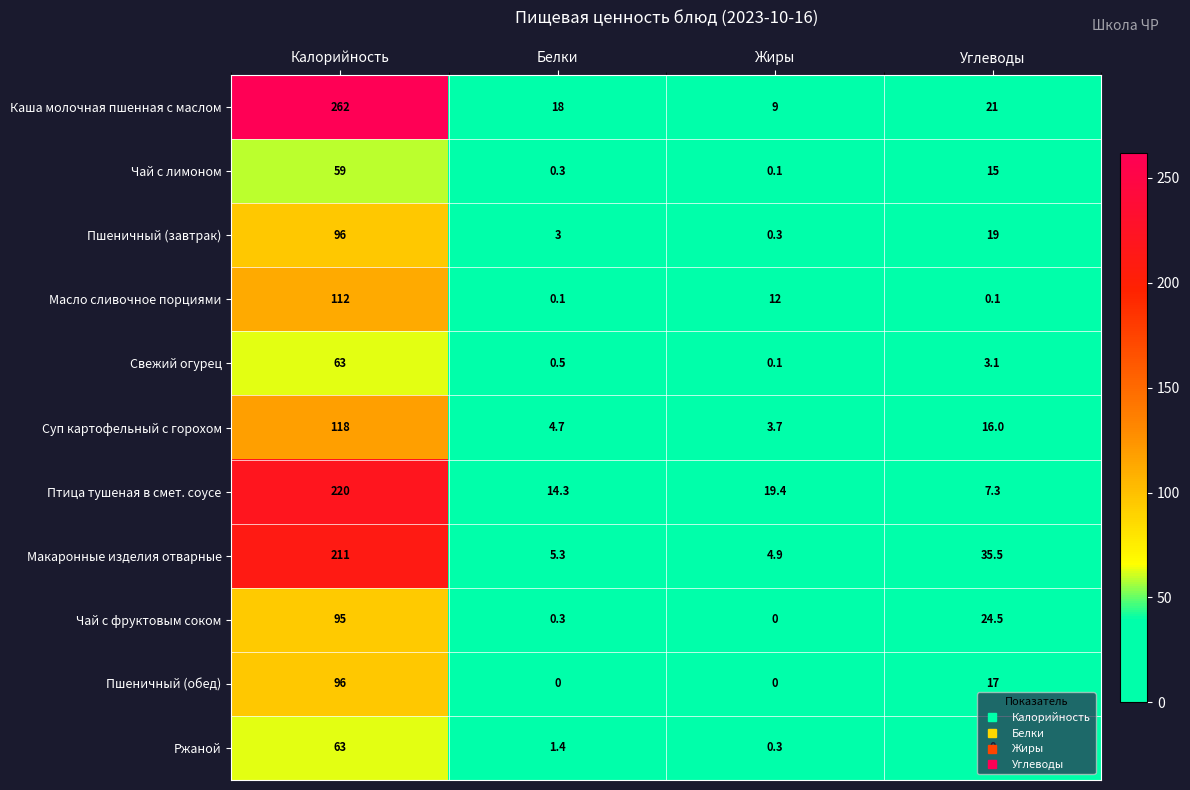

What is the difference between the Свежий огурец values at Углеводы and Калорийность?

59.9